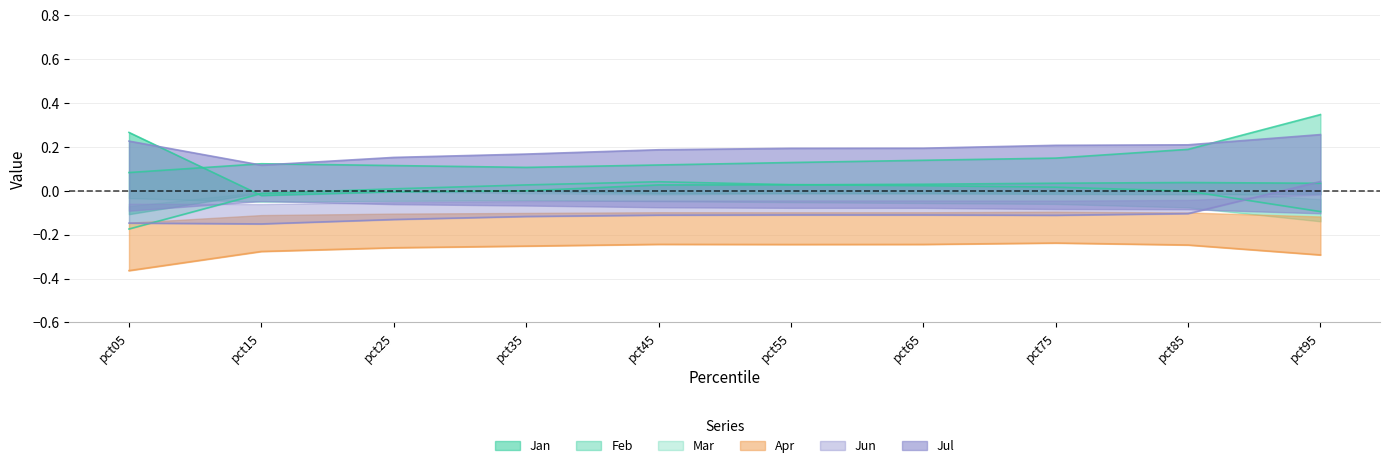

What is the difference between the Jan values at pct05 and pct15?

0.3